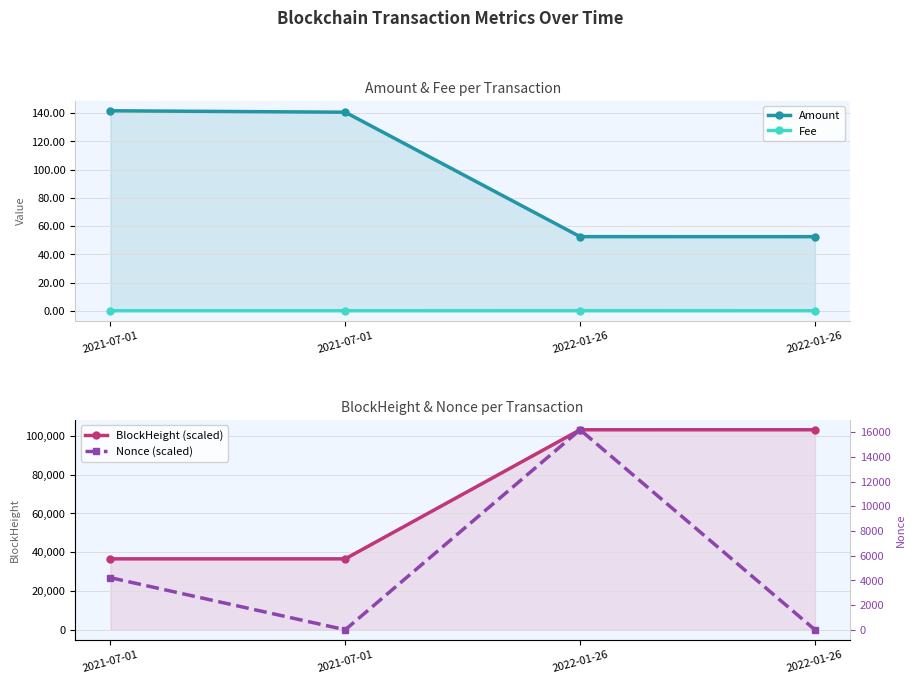

True or false: Fee has a value of 0.0 at 2021-07-01.

False